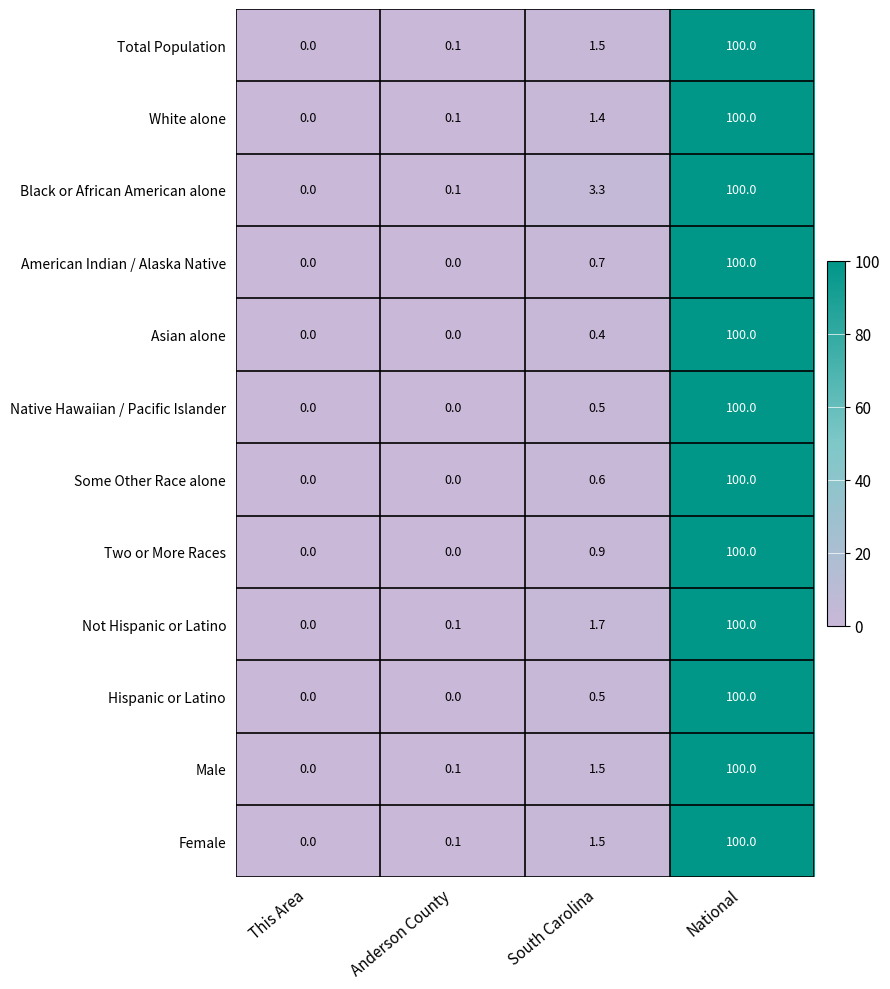

What is the total value across all series at Anderson County?

0.6